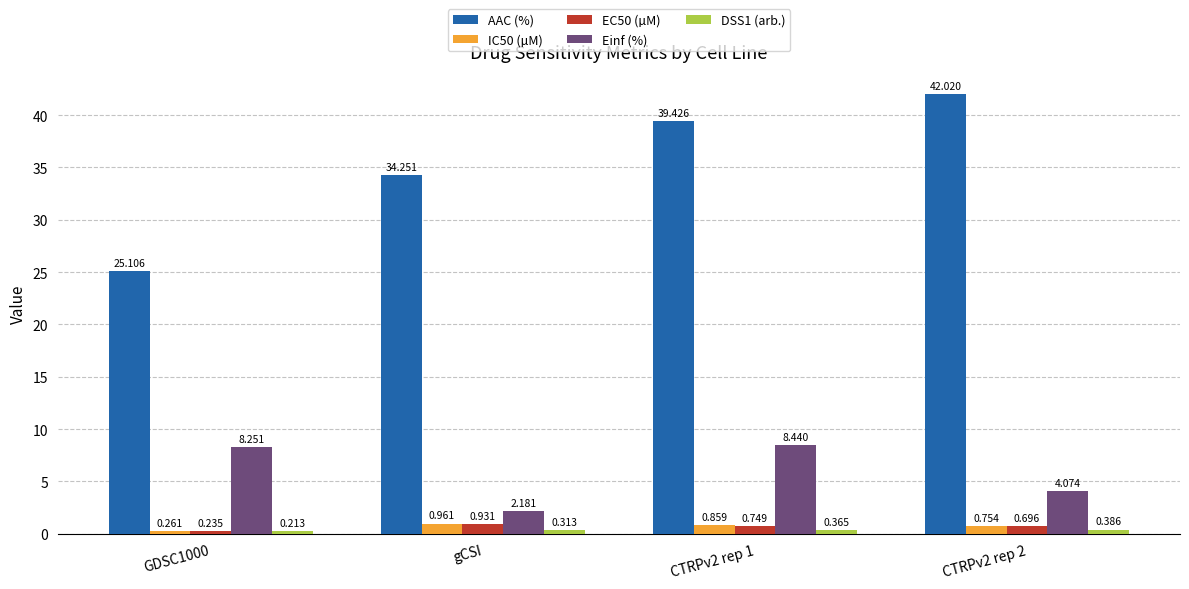

Which series changed the most between gCSI and CTRPv2 rep 1?

Einf (%)